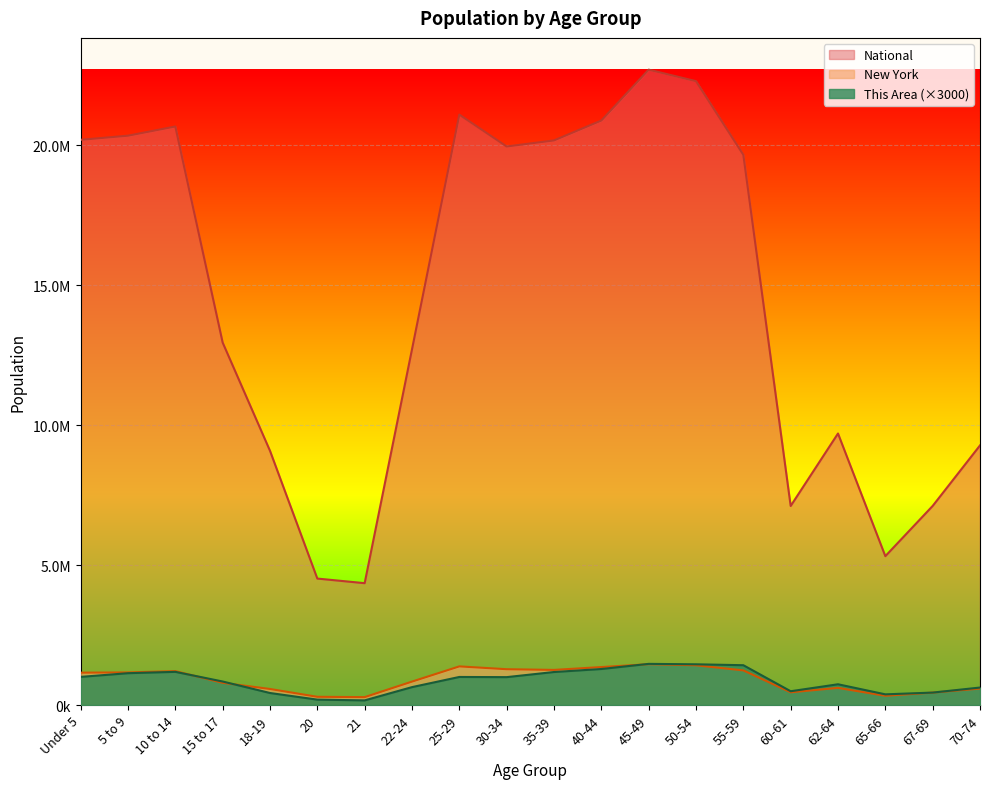

Is the value of New York at 30-34 greater than the value of This Area at 45-49?

No